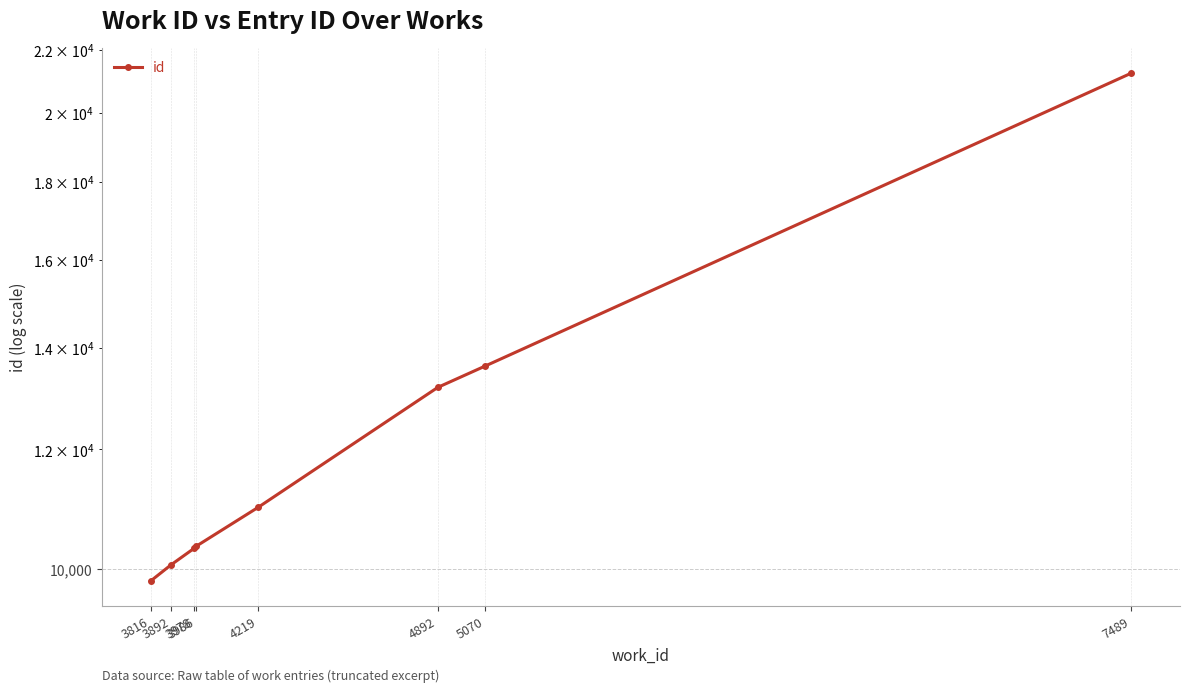

True or false: the data has more than 2 interior local peaks.

False